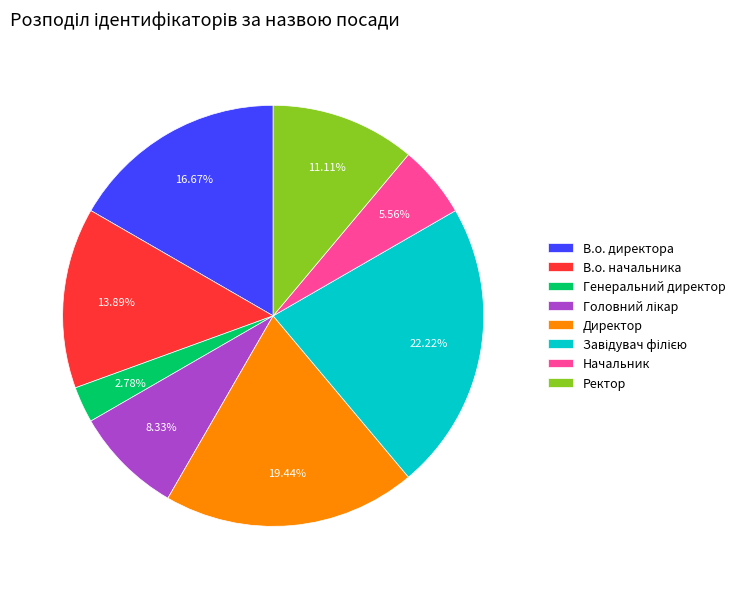

To the nearest percent, what portion does В.о. директора represent?

17%